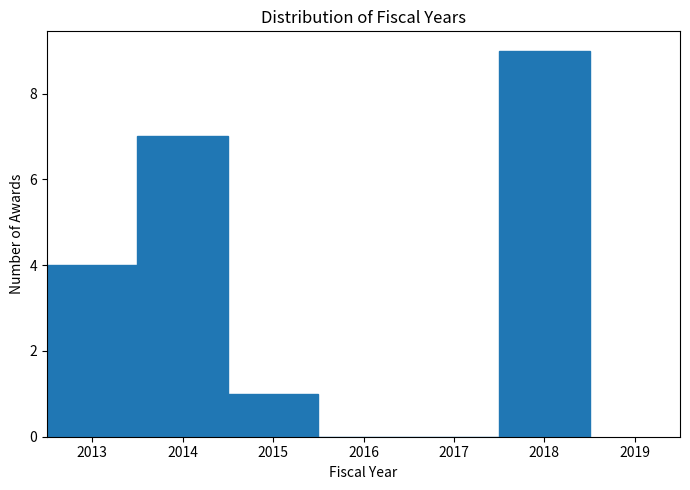

Over which range of the x-axis is the bar tallest?

2017.5 to 2018.5